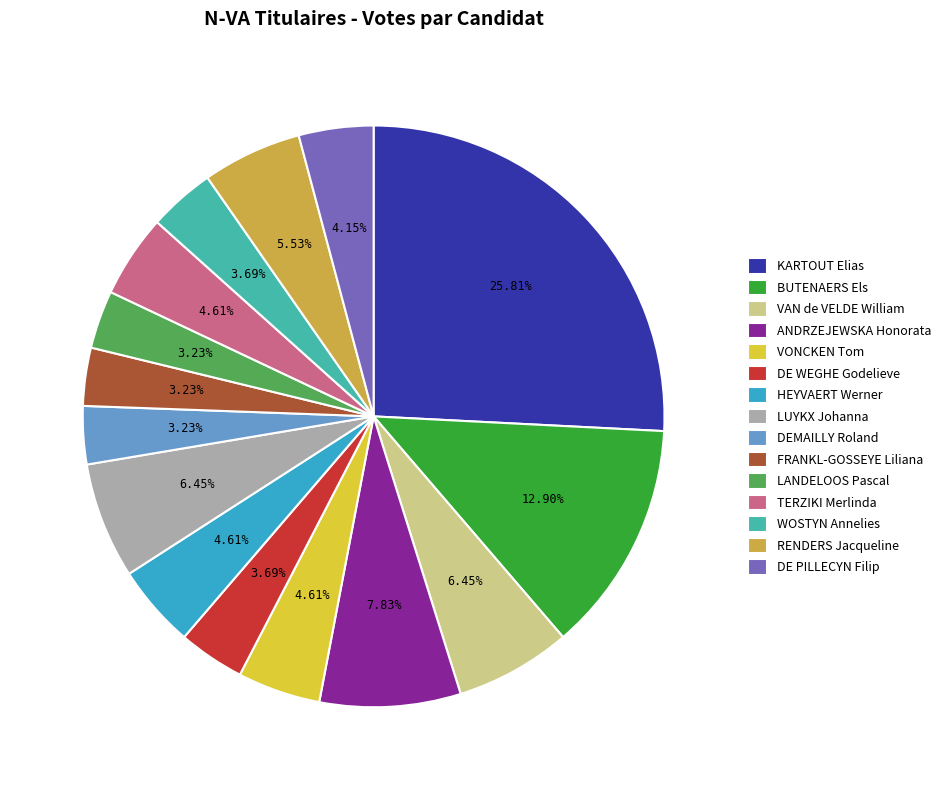

What is the ratio of the value at KARTOUT Elias to the value at VAN de VELDE William?

4.0